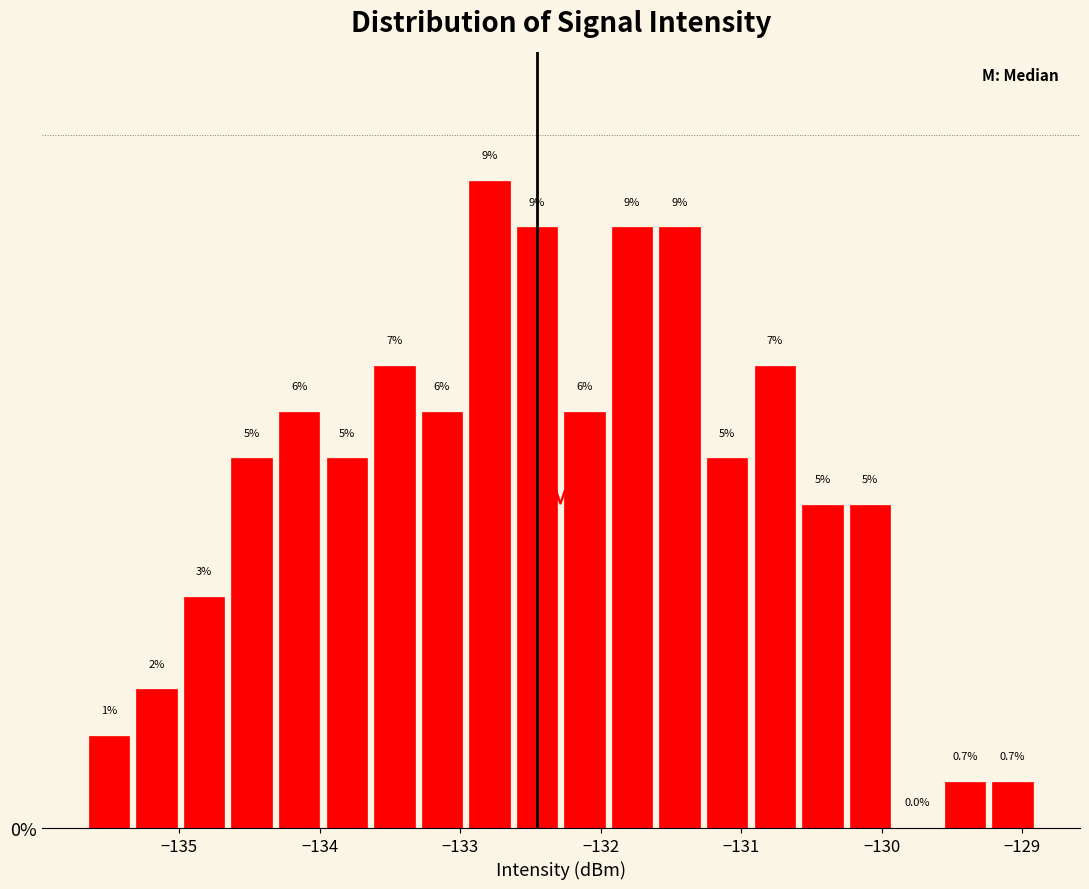

Read against the x-axis, roughly where is the centre of the tallest bar?

-132.8